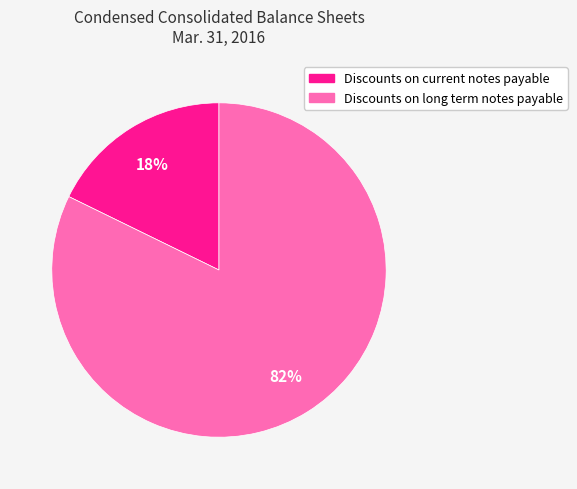

Is the sum of Discounts on current notes payable and Discounts on long term notes payable greater than half?

Yes